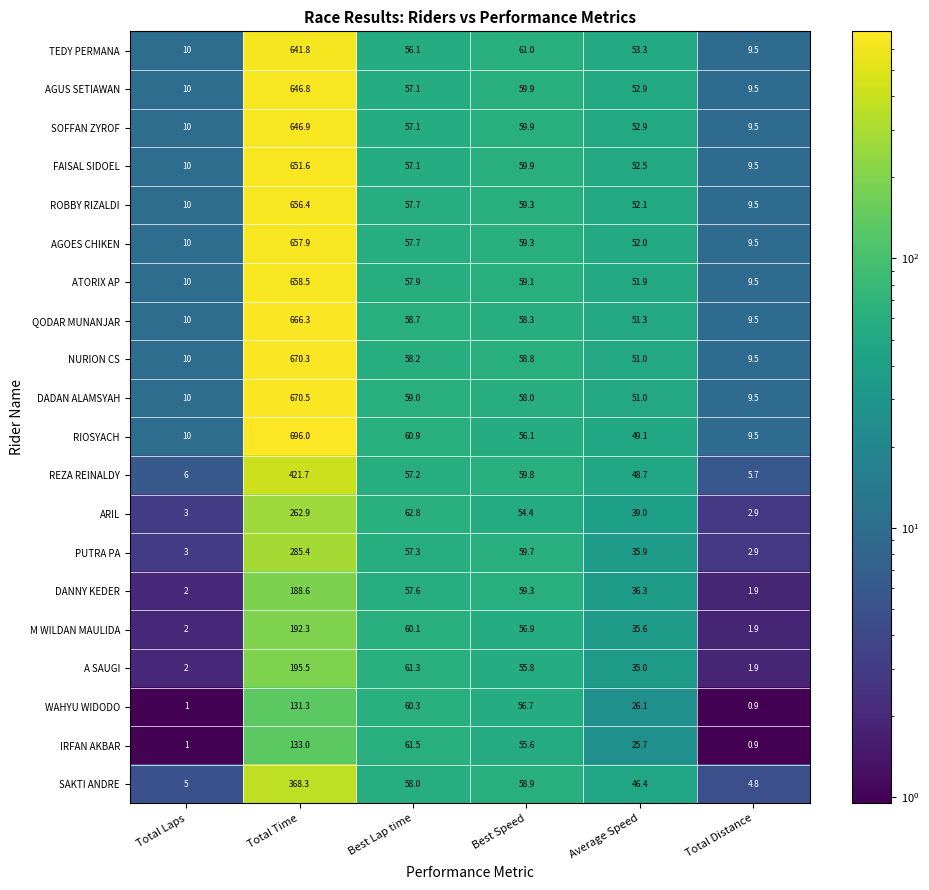

What is the average value of the AGUS SETIAWAN series?

139.4